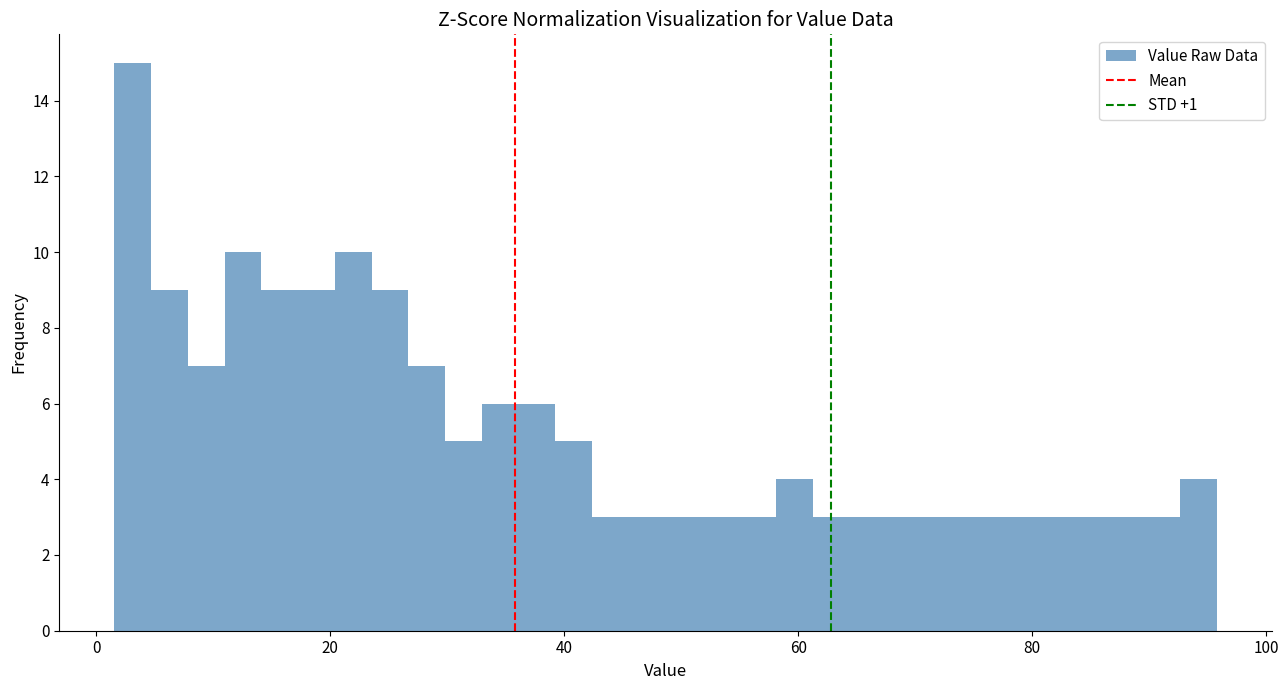

Read against the x-axis, roughly where is the centre of the tallest bar?

4